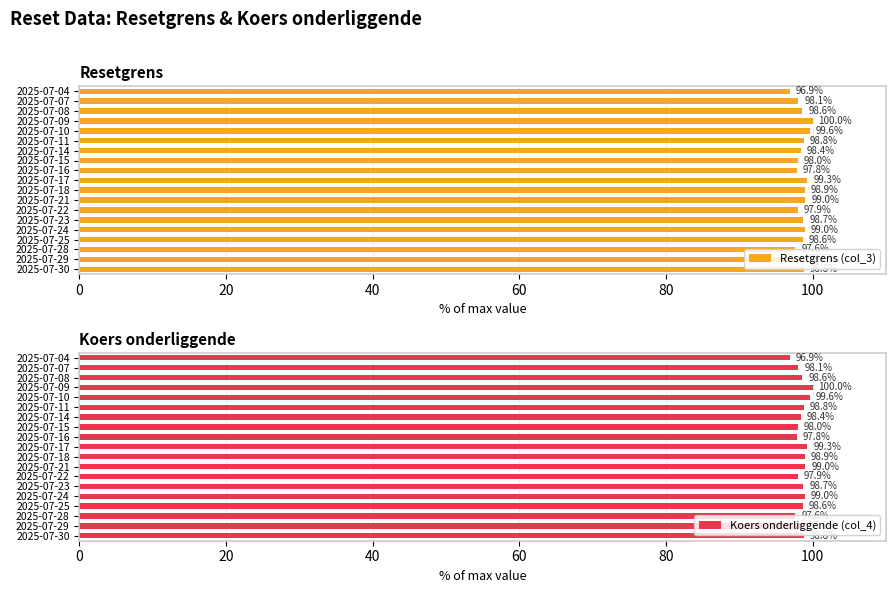

What is the difference between the Resetgrens (col_3) values at 2025-07-25 and 2025-07-18?

0.3